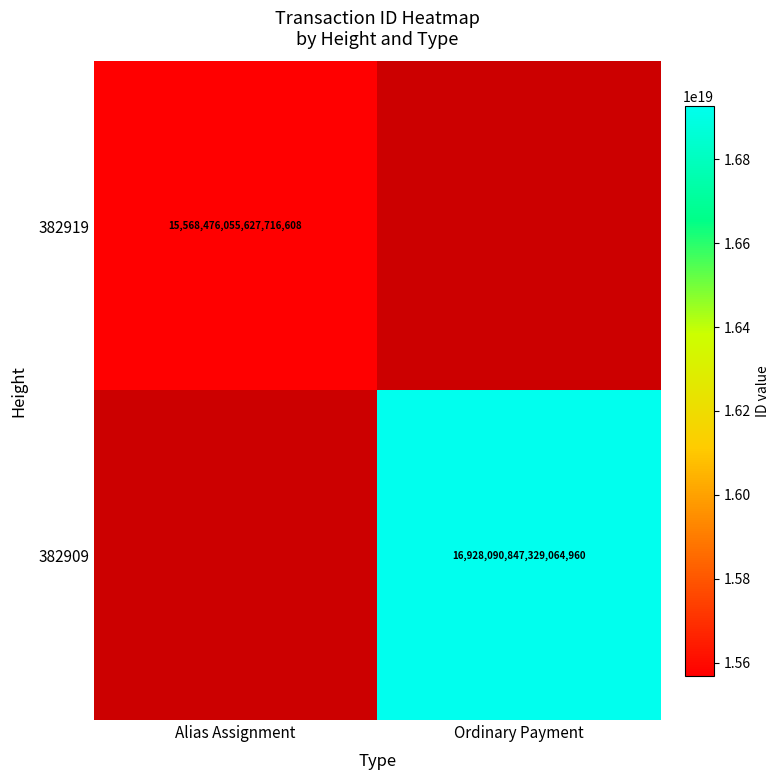

The 382919 series shows 25139162568336560128 at Alias Assignment. True or false?

False